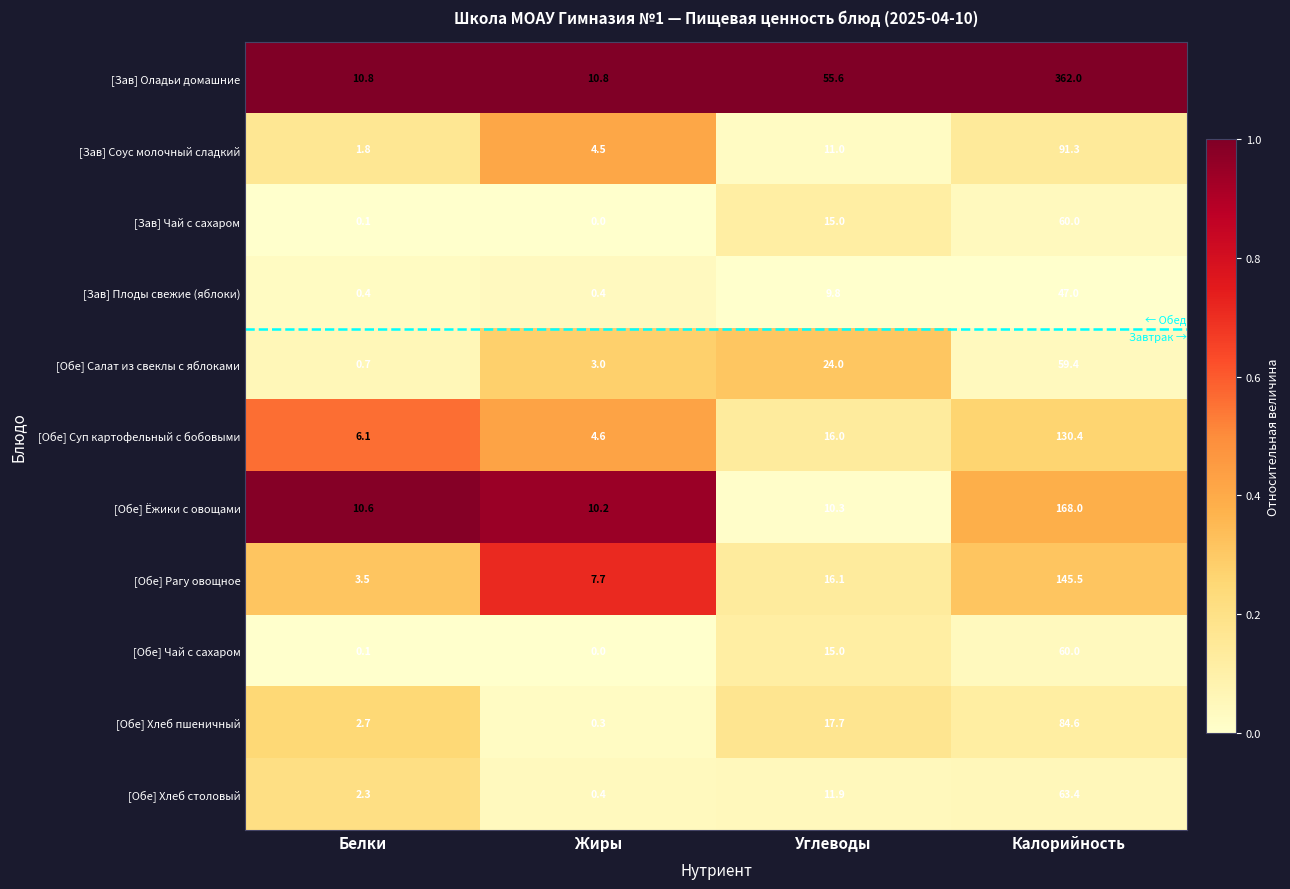

What is the difference between the [Обе] Ёжики с овощами values at Белки and Жиры?

0.4